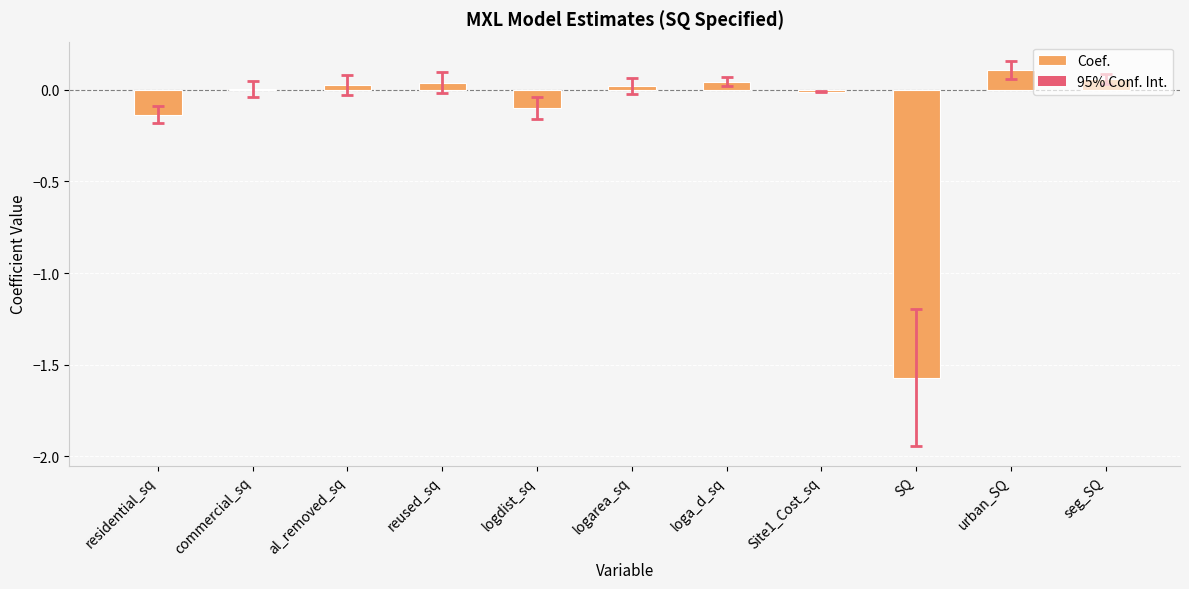

What is the sum of all values?

-1.5